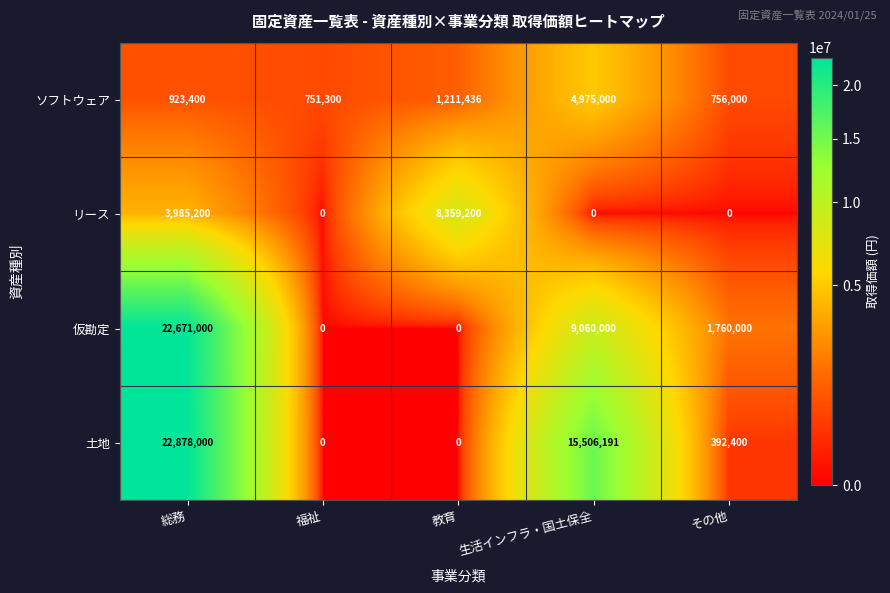

At 総務, list the series in order from smallest to largest.

ソフトウェア, リース, 仮勘定, 土地